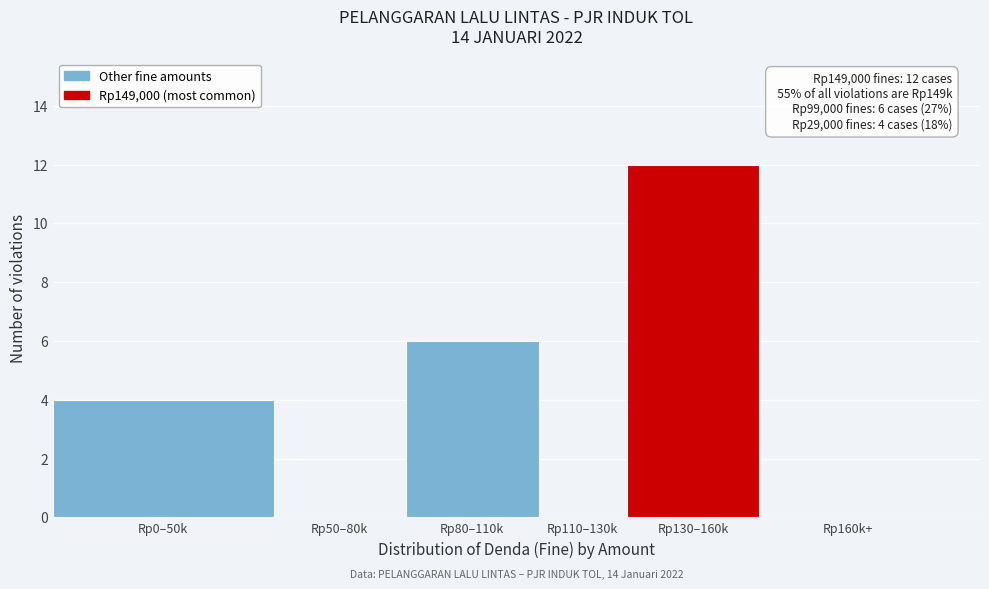

Reading left to right, extract all data points from this chart.

Rp0–50k=4	Rp50–80k=0	Rp80–110k=6	Rp110–130k=0	Rp130–160k=12	Rp160k+=0